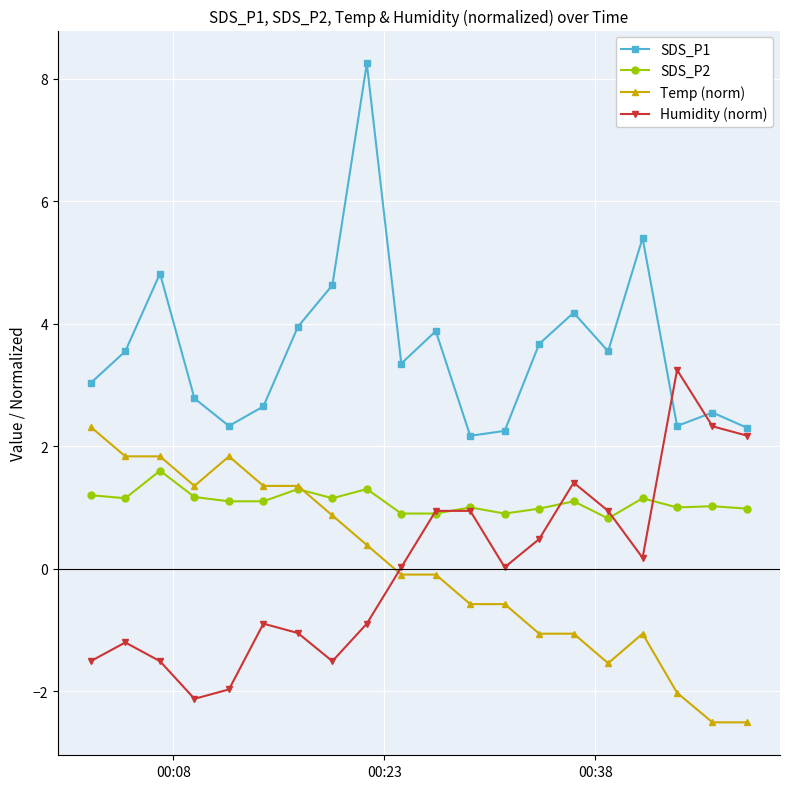

What is the minimum value shown in the chart?

-2.5